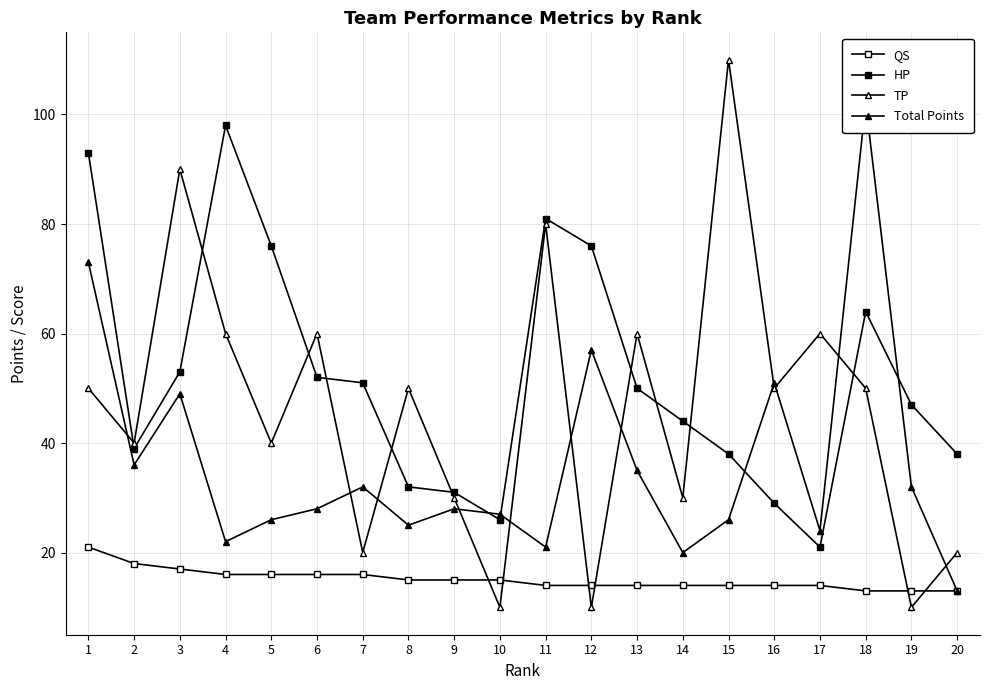

Is this an area chart (filled region under the line)?

No